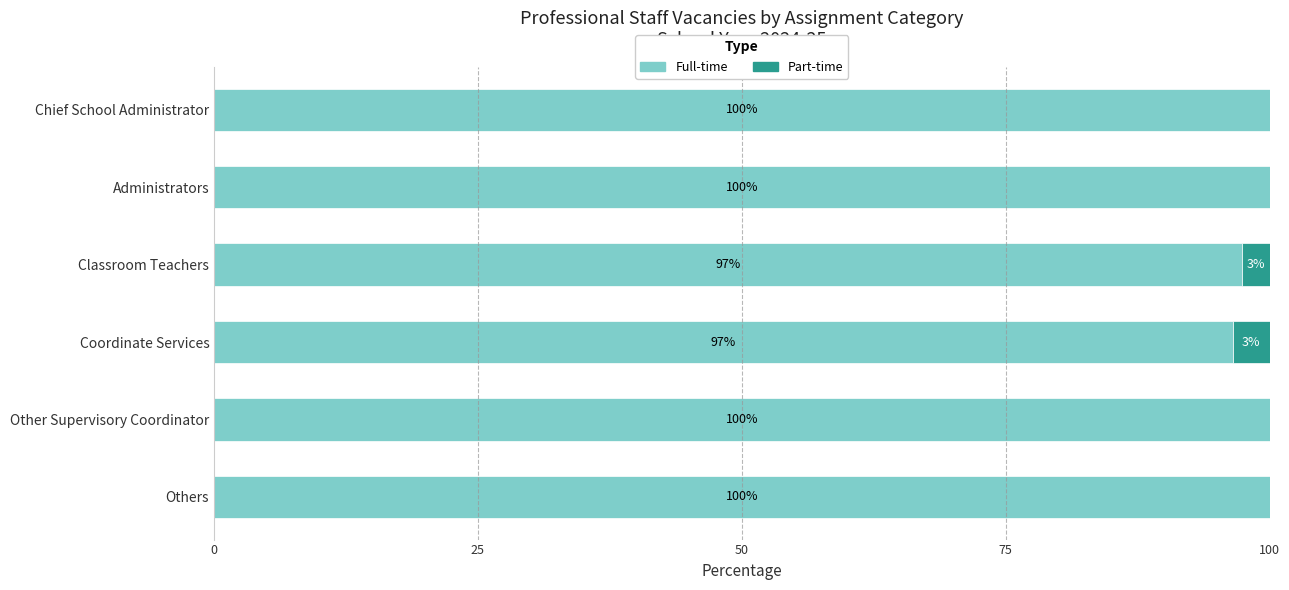

True or false: Full-time has a value of 144.6 at Classroom Teachers.

False